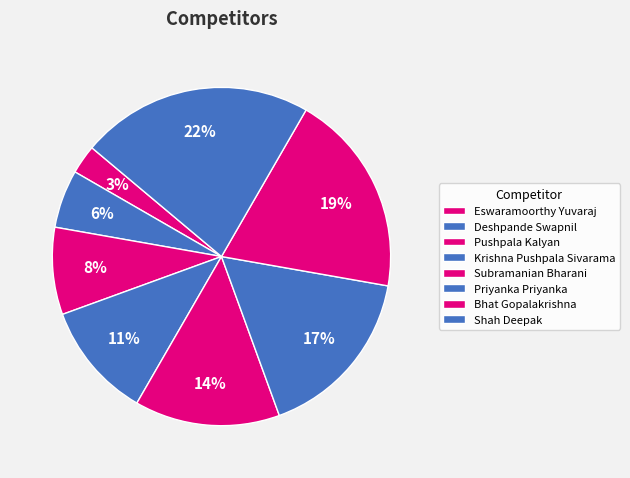

How many segments does this pie chart have?

8